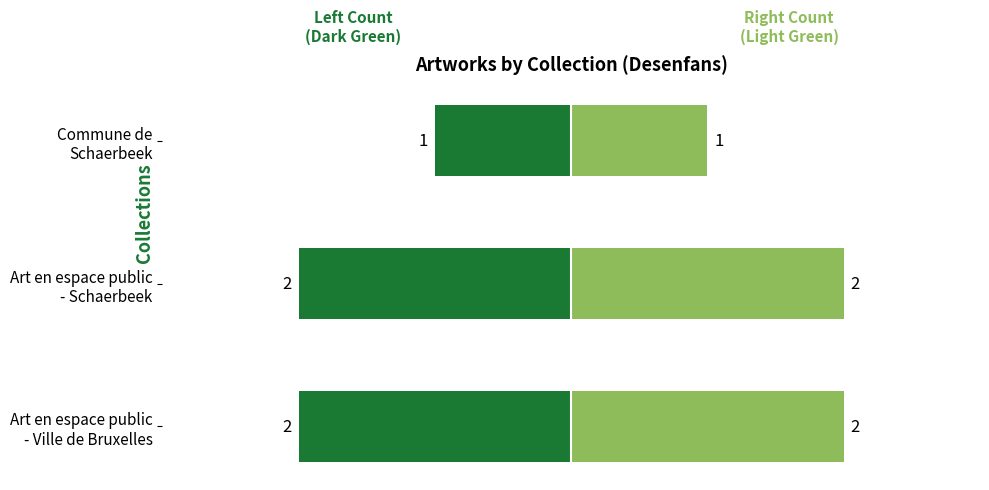

How many bars are there in total?

6